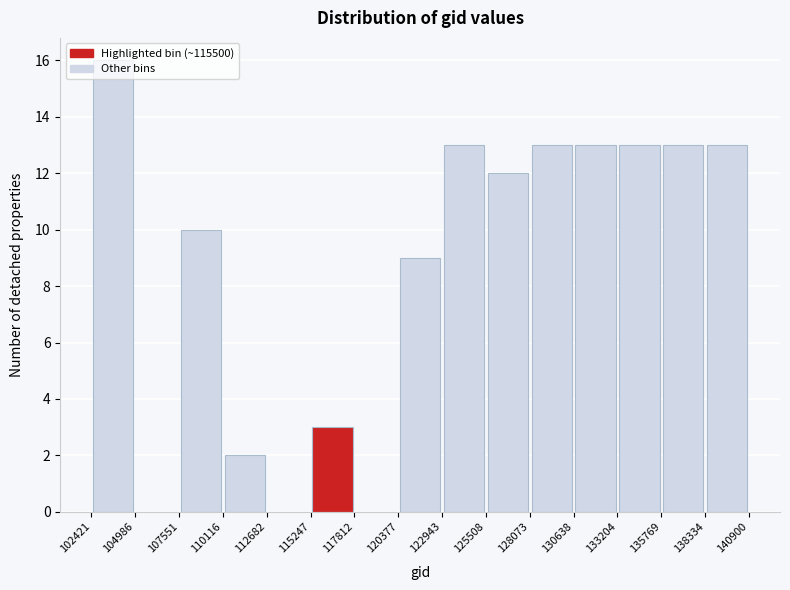

Reading left to right, transcribe this chart: for each bar, give the range it covers on the x-axis and its height. The values are not printed on the chart, so give them approximately, as read against the axis.

102421 to 104986: 16
104986 to 107551: 0
107551 to 110116: 10
110116 to 112682: 2
112682 to 115247: 0
115247 to 117812: 3
117812 to 120377: 0
120377 to 122943: 9
122943 to 125508: 13
125508 to 128073: 12
128073 to 130638: 13
130638 to 133204: 13
133204 to 135769: 13
135769 to 138334: 13
138334 to 140900: 13